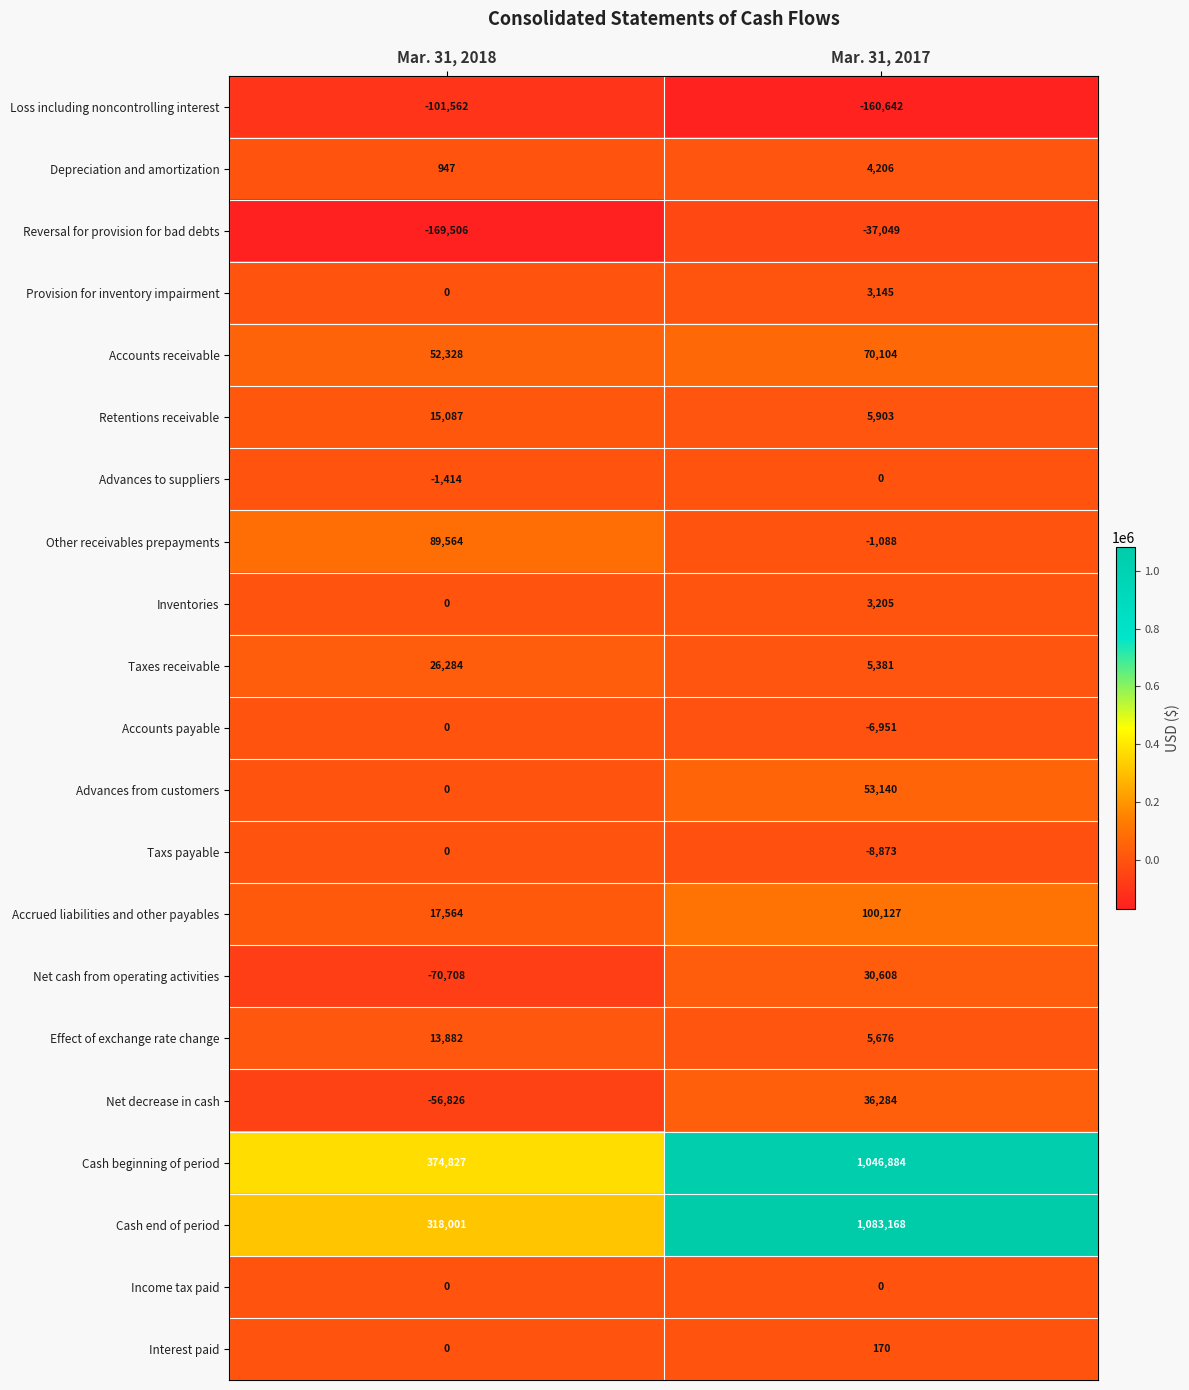

Which series changed the most between Mar. 31, 2018 and Mar. 31, 2017?

Cash end of period